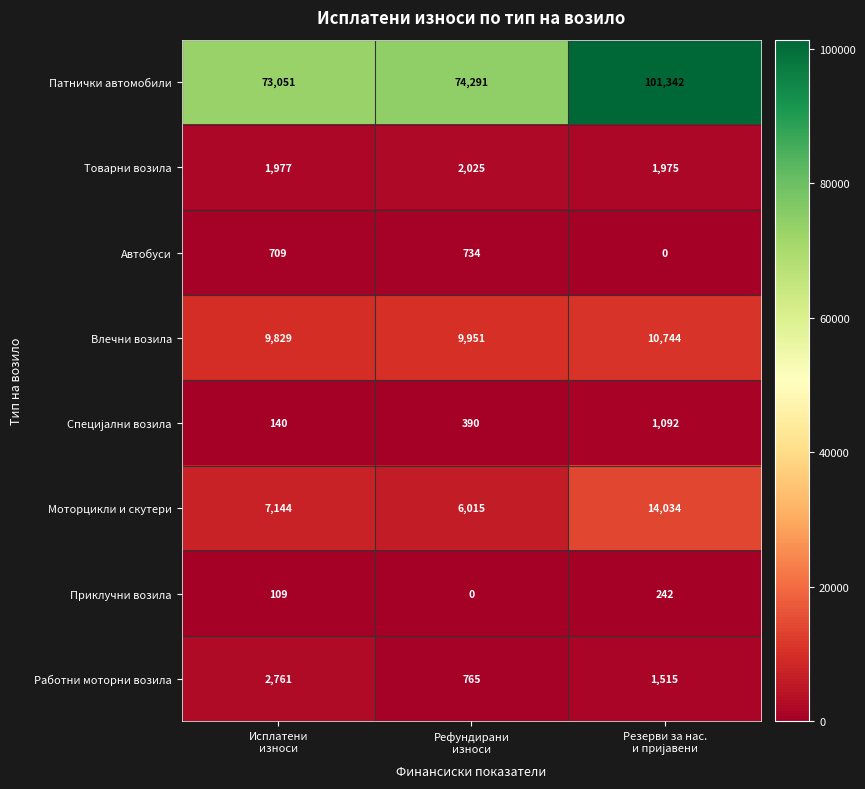

What is the sum of all Приклучни возила values?

351